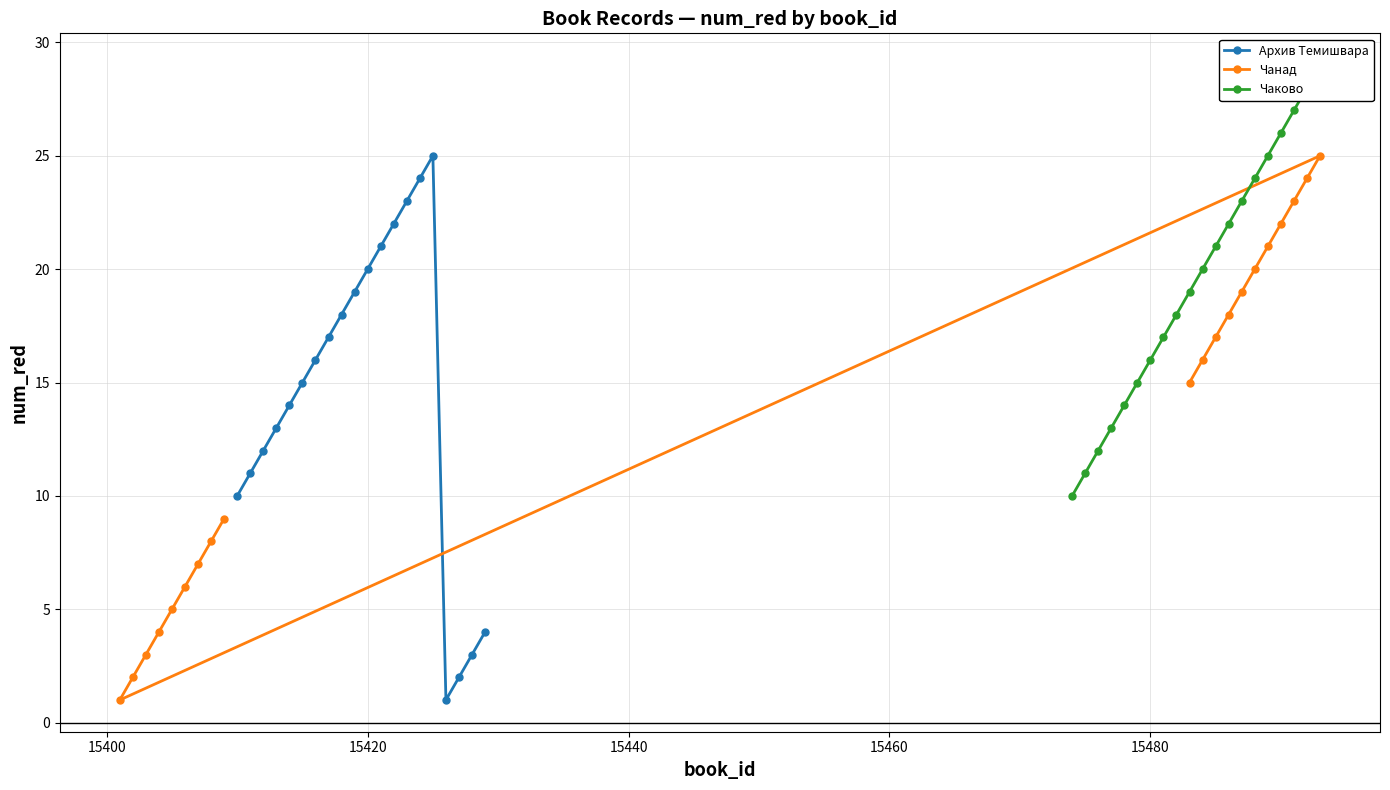

What is the average value of the Чанад series?

13